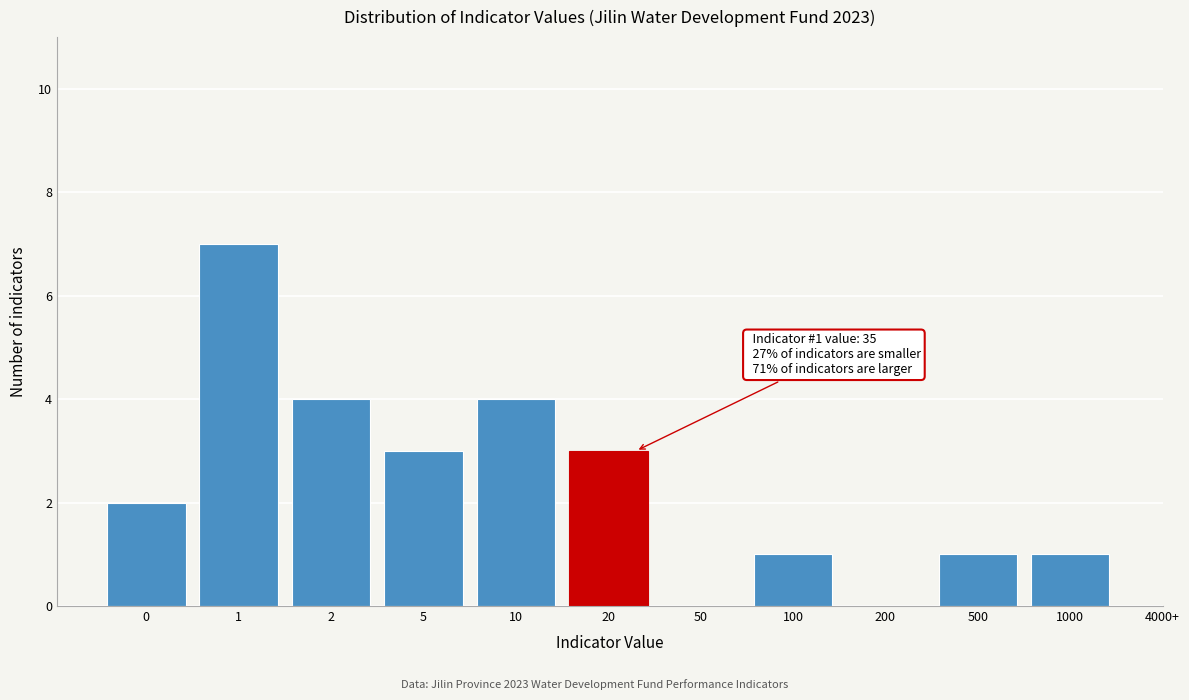

Reading right to left, extract all data points from this chart.

1000=1	500=1	200=0	100=1	50=0	20=3	10=4	5=3	2=4	1=7	0=2